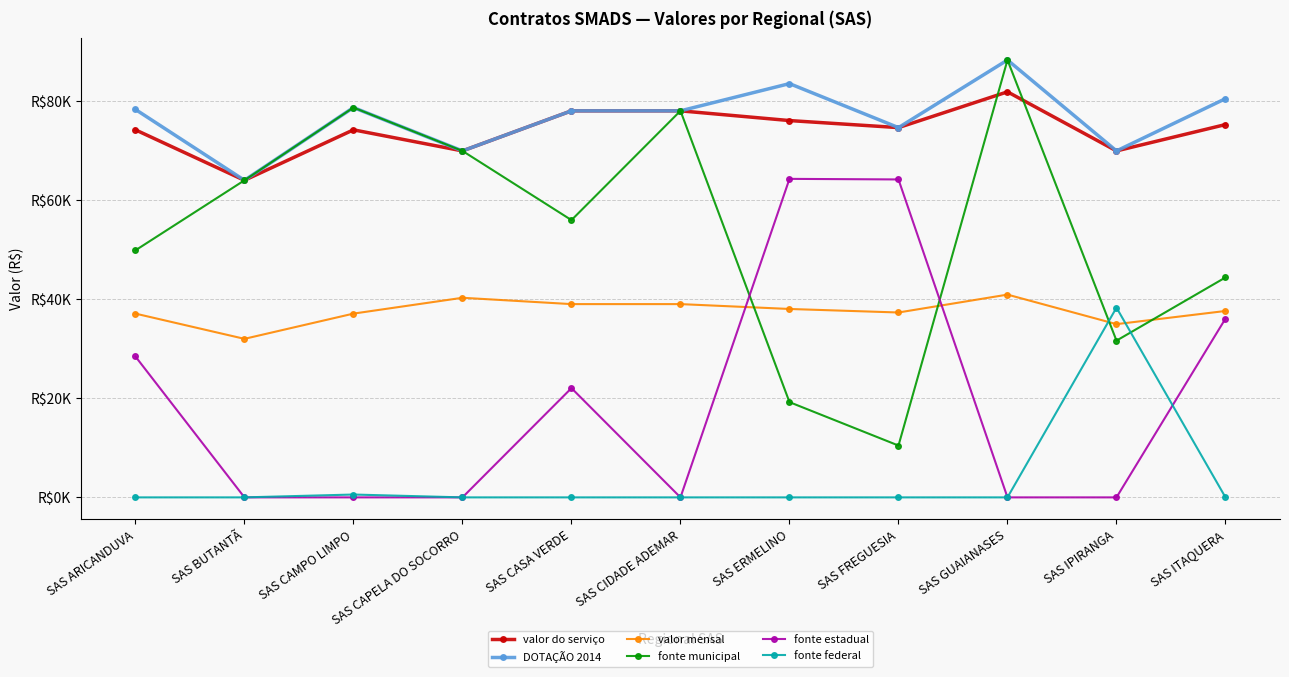

What is the difference between the valor do serviço values at SAS CAMPO LIMPO and SAS CAPELA DO SOCORRO?

4254.5